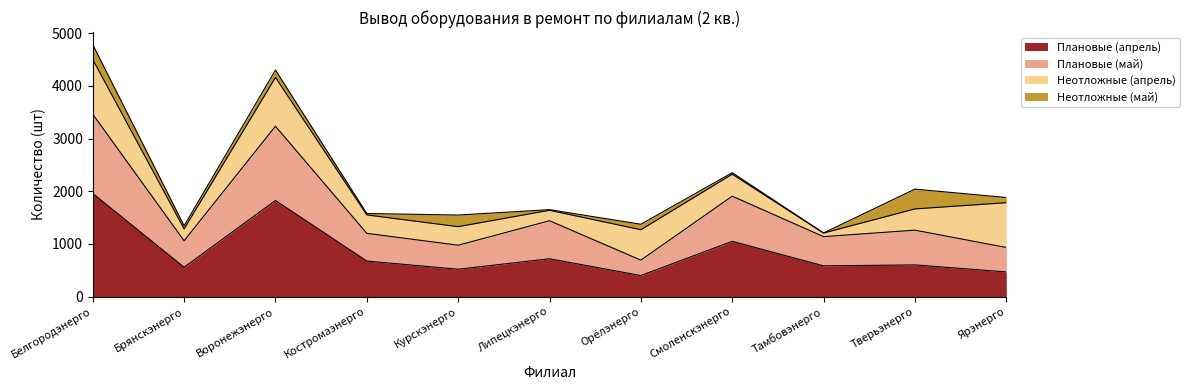

What position from the left is Смоленскэнерго?

8